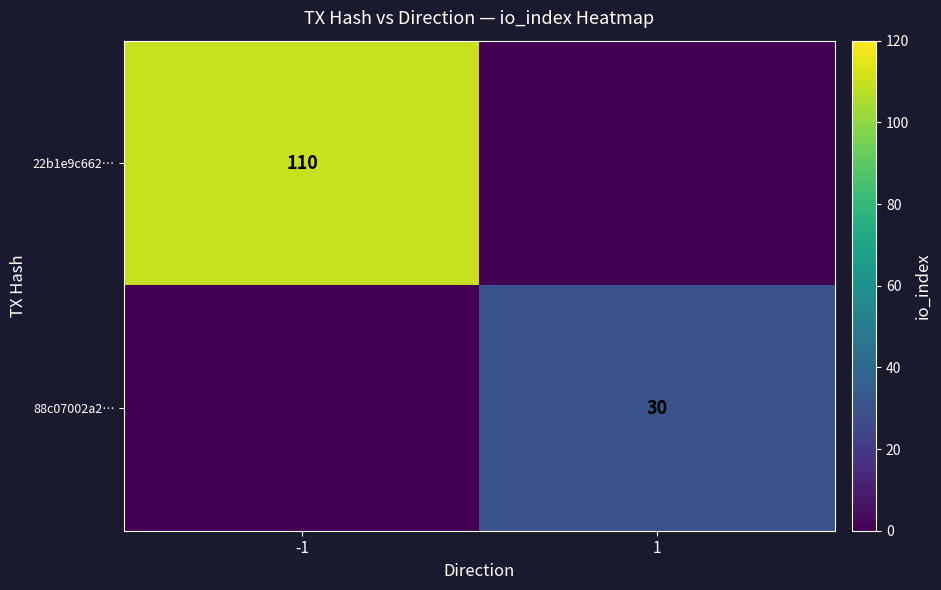

True or false: 88c07002a2… has a value of 30 at 1.

True